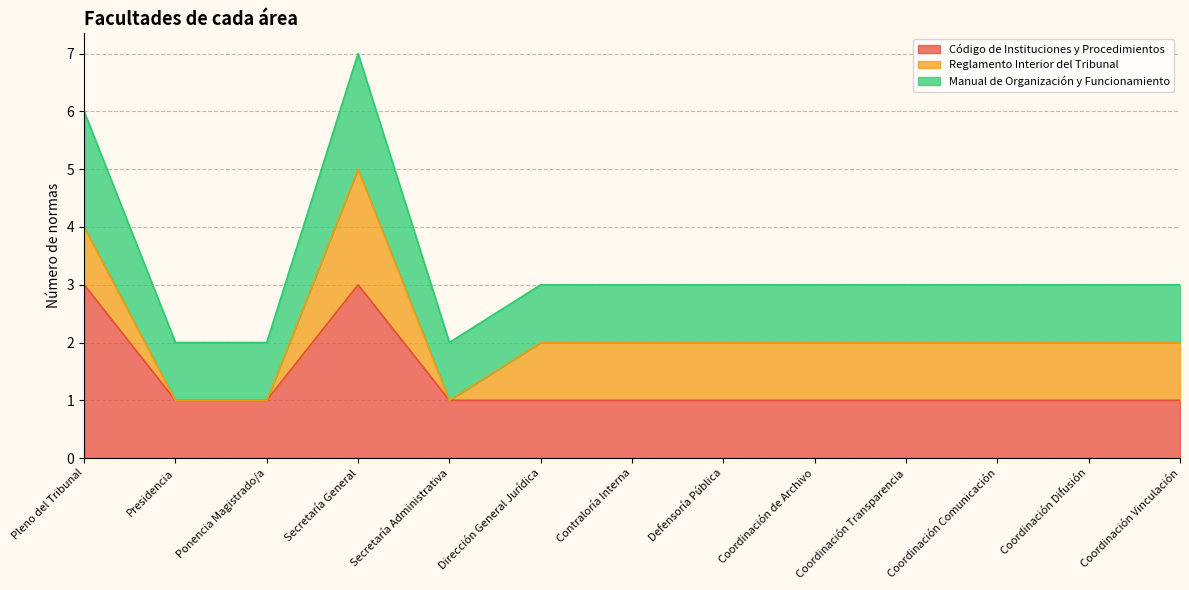

The value of Manual de Organización y Funcionamiento at Secretaría General is 3. True or false?

False